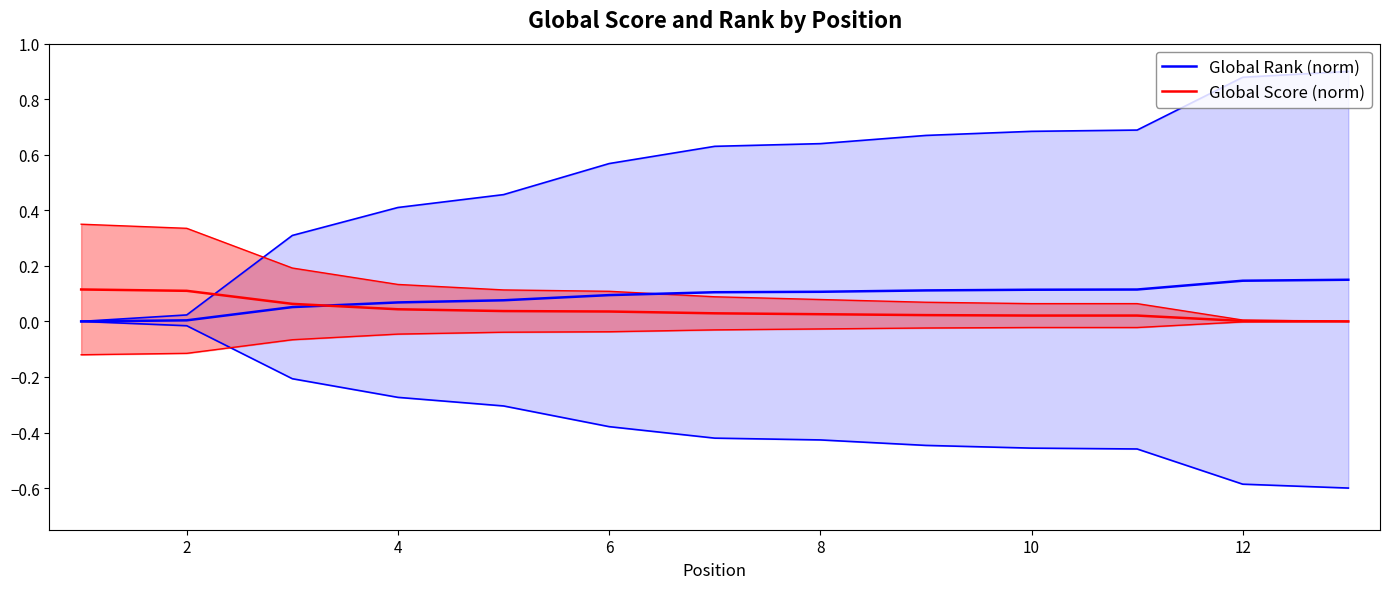

At which label does Global Rank (norm) reach its peak?

12